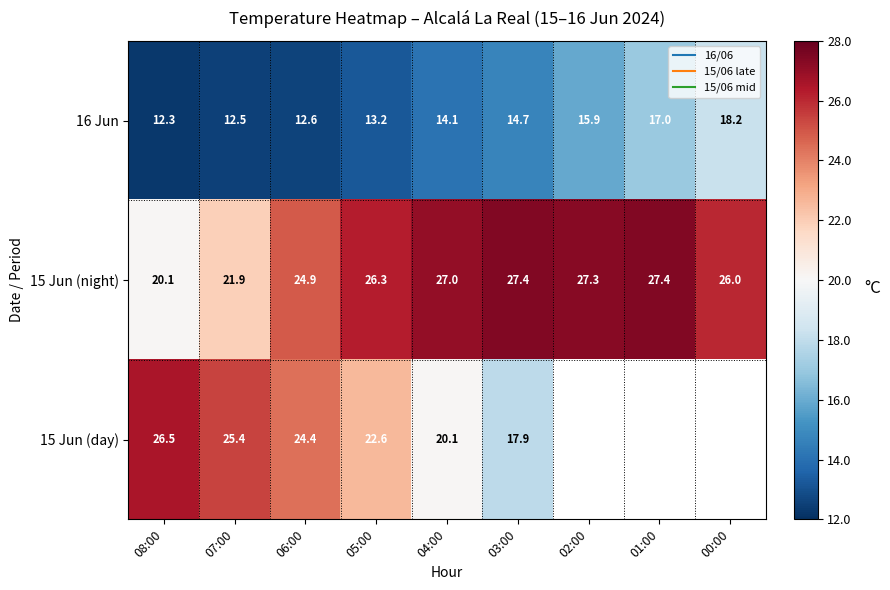

At which label does 15 Jun (day) reach its peak?

08:00